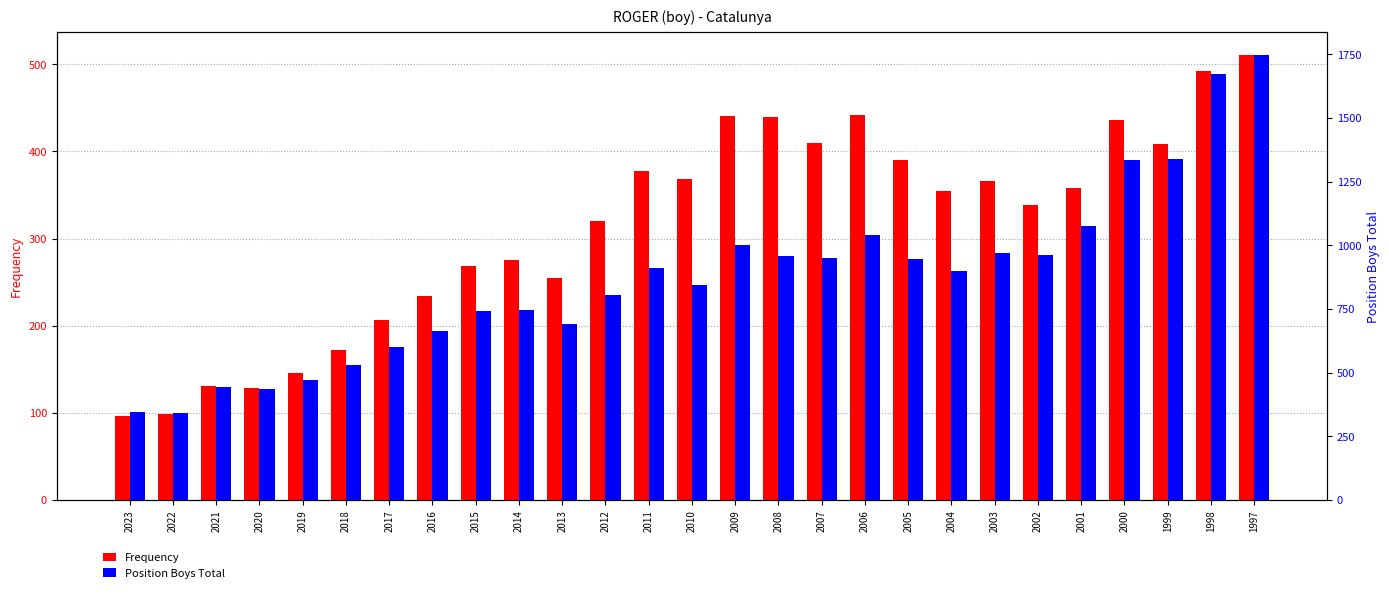

What is the sum of all Position Boys Total values?

23466